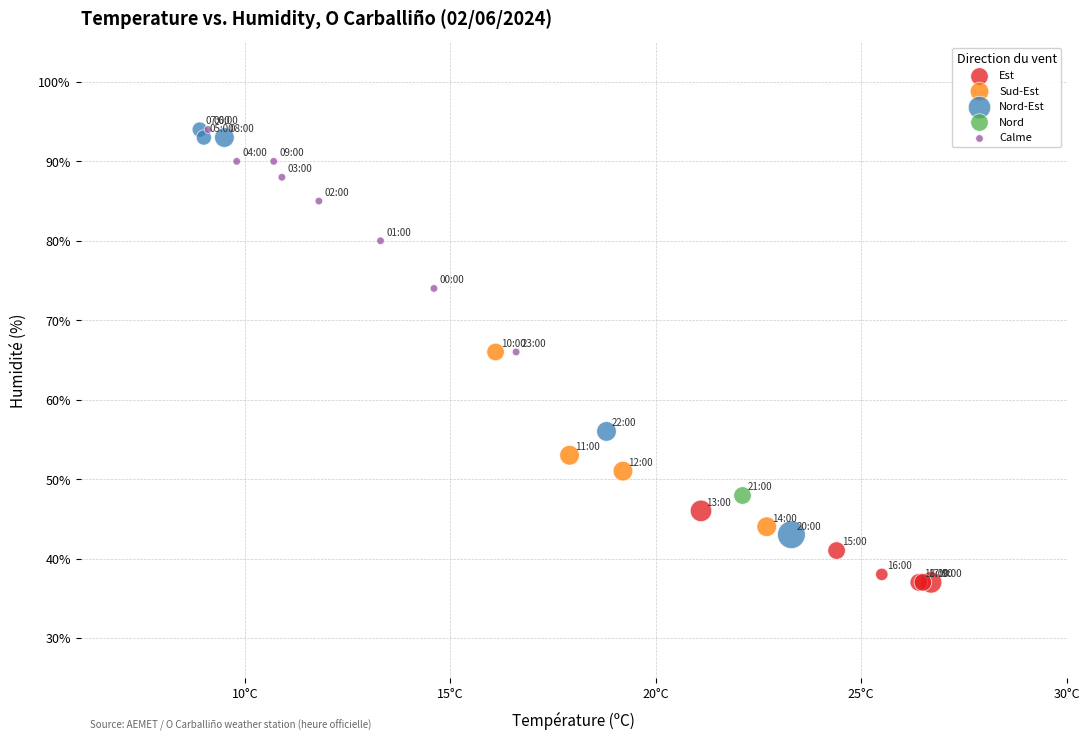

What are all the series names shown in the legend?

Est, Sud-Est, Nord-Est, Nord, Calme